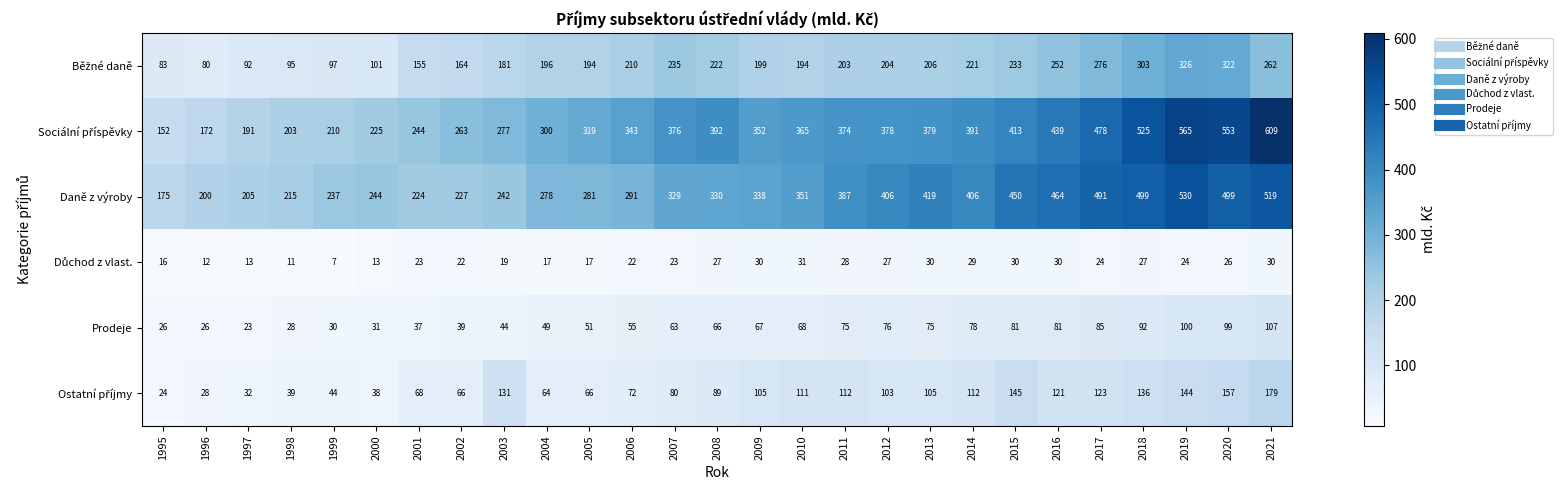

At which category is the sum across all series the highest?

2021